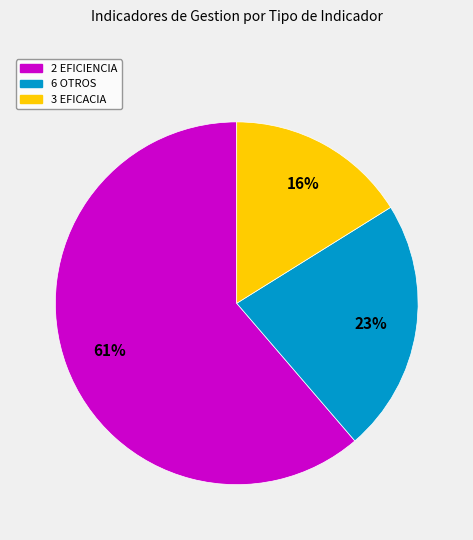

To the nearest percent, what is the difference between the largest and smallest slice percentages?

45%